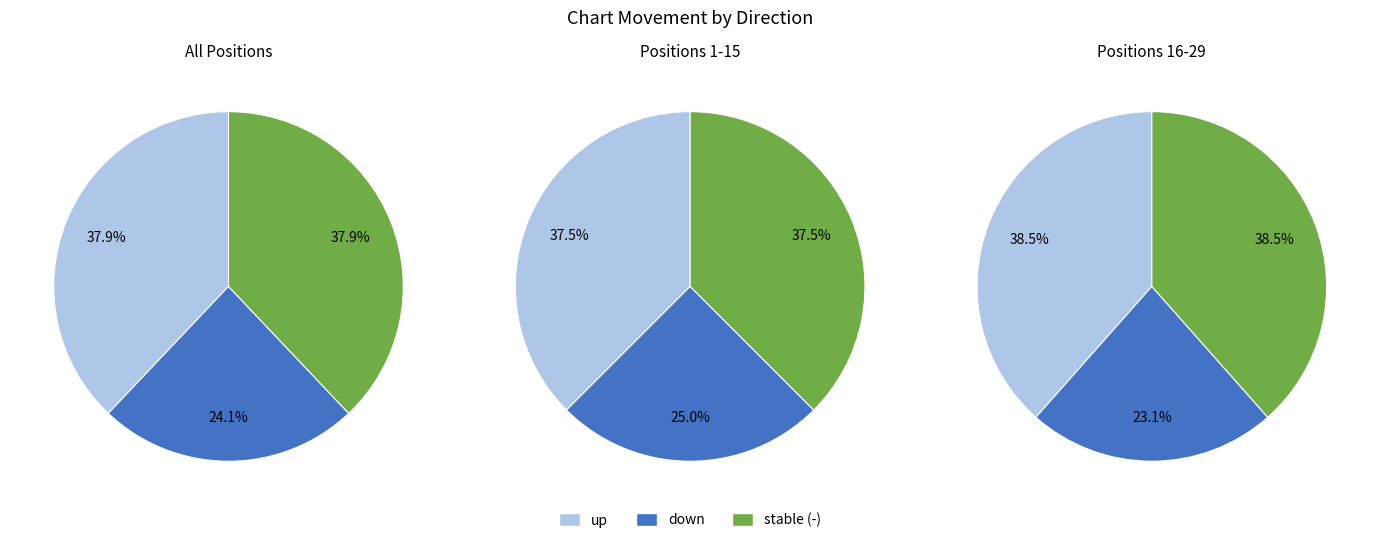

Does down represent more than half of the total?

No